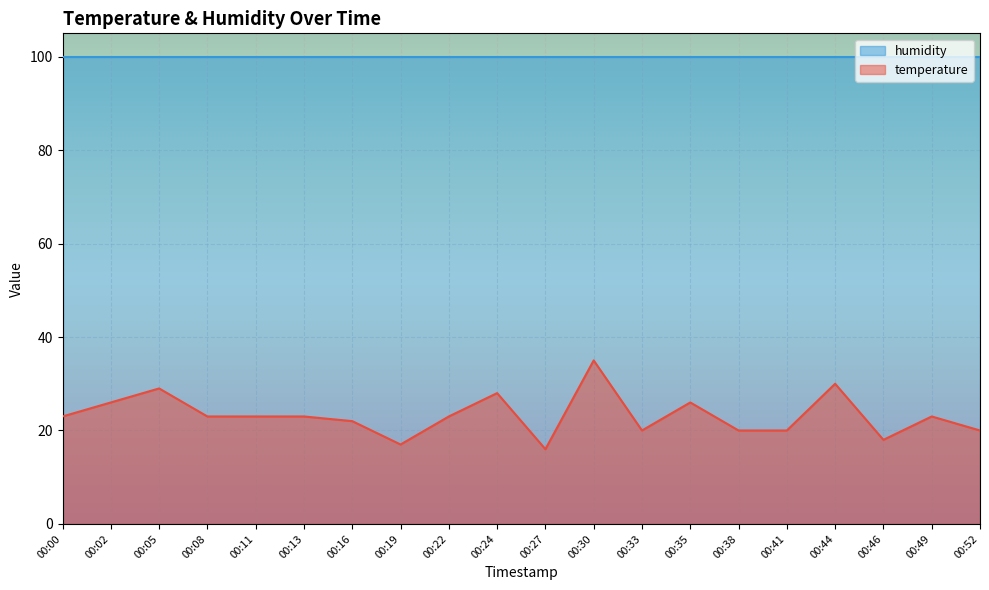

How many interior local valleys (lower than both neighbors) does the data have?

4